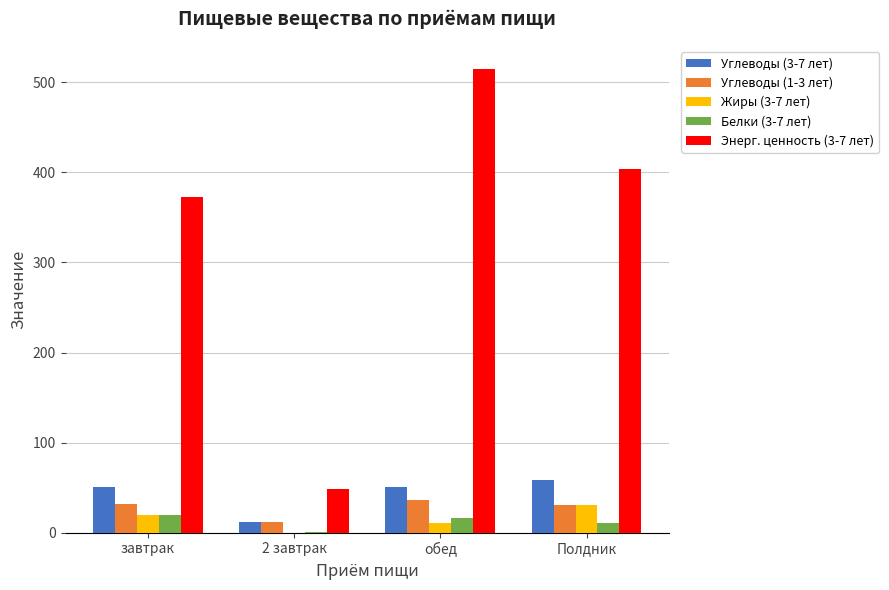

What is the sum of all Углеводы (1-3 лет) values?

110.4